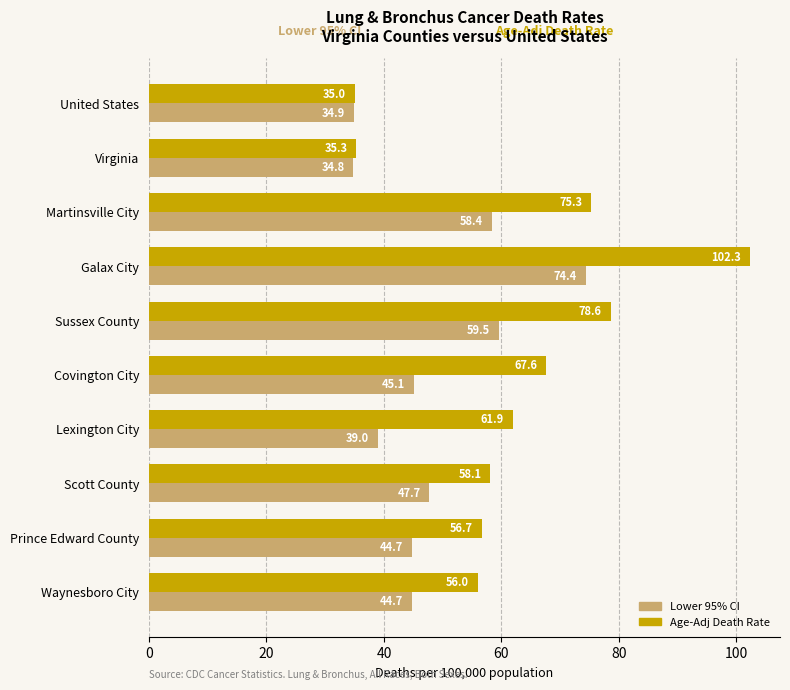

Is the value of Lower 95% CI at Virginia greater than the value of Age-Adj Death Rate at Waynesboro City?

No